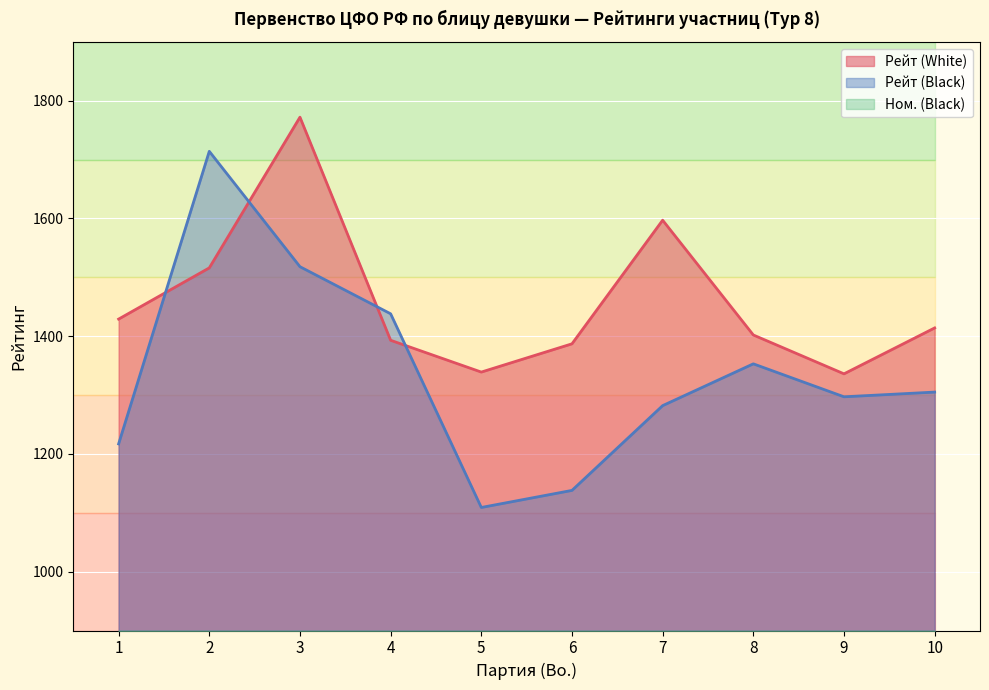

Reading left to right, list all the values displayed in this chart.

Рейт (White): 1=1429	2=1516	3=1772	4=1393	5=1339	6=1387	7=1597	8=1402	9=1336	10=1414
Рейт (Black): 1=1217	2=1714	3=1518	4=1438	5=1109	6=1138	7=1282	8=1353	9=1297	10=1305
Ном. (Black): 1=18	2=2	3=4	4=6	5=20	6=19	7=17	8=12	9=16	10=15